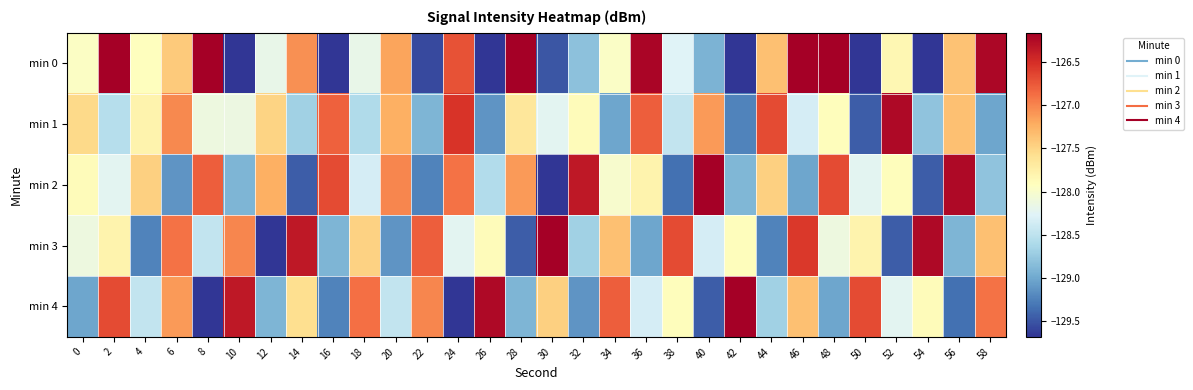

Which category has the highest value across all series?

46